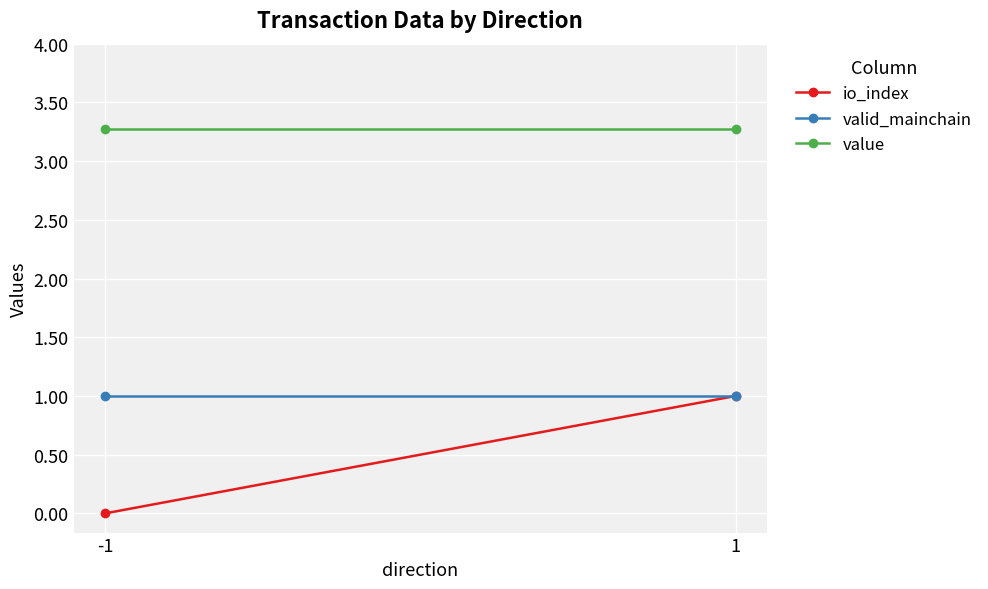

Is it true that io_index equals 1.0 at 1?

True